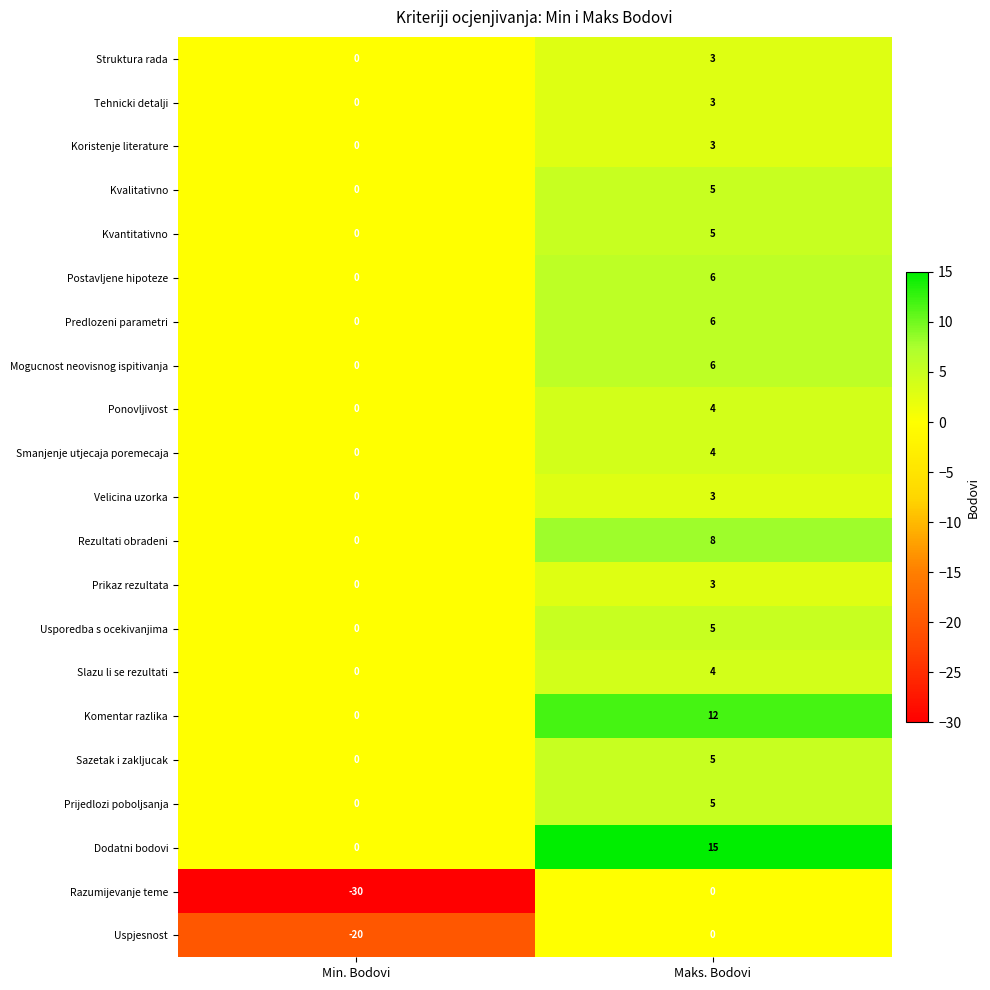

Which series has the largest range (max minus min)?

Razumijevanje teme